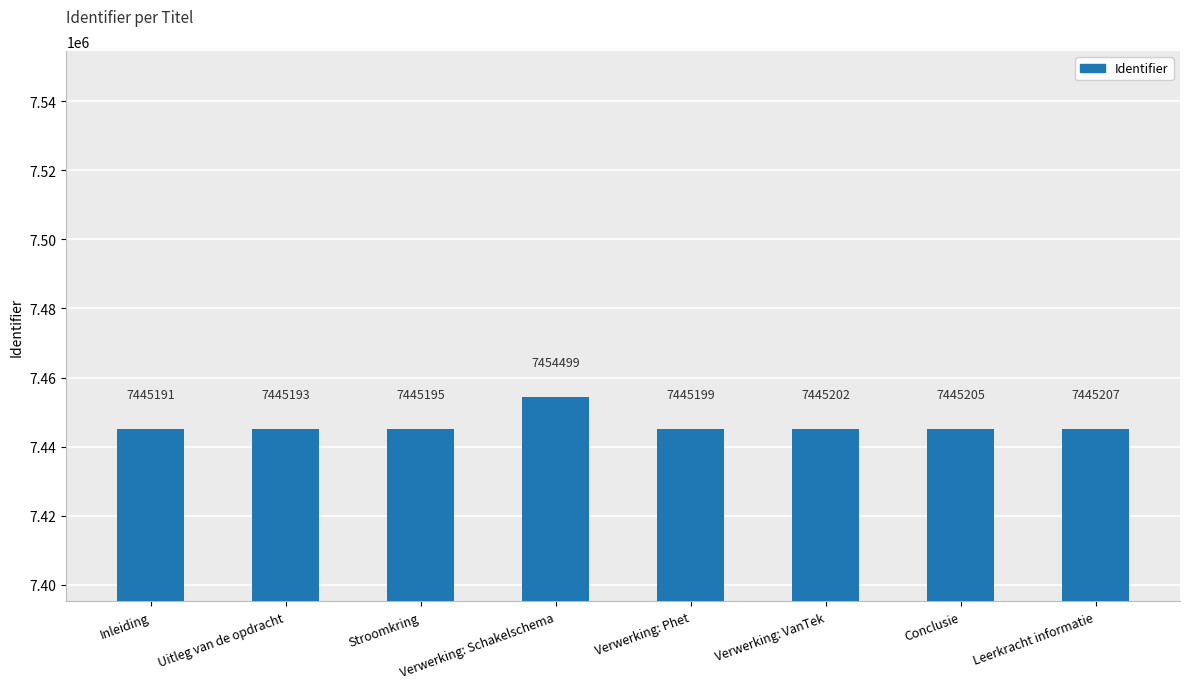

Reading right to left, extract all data points from this chart.

7445207	7445205	7445202	7445199	7454499	7445195	7445193	7445191